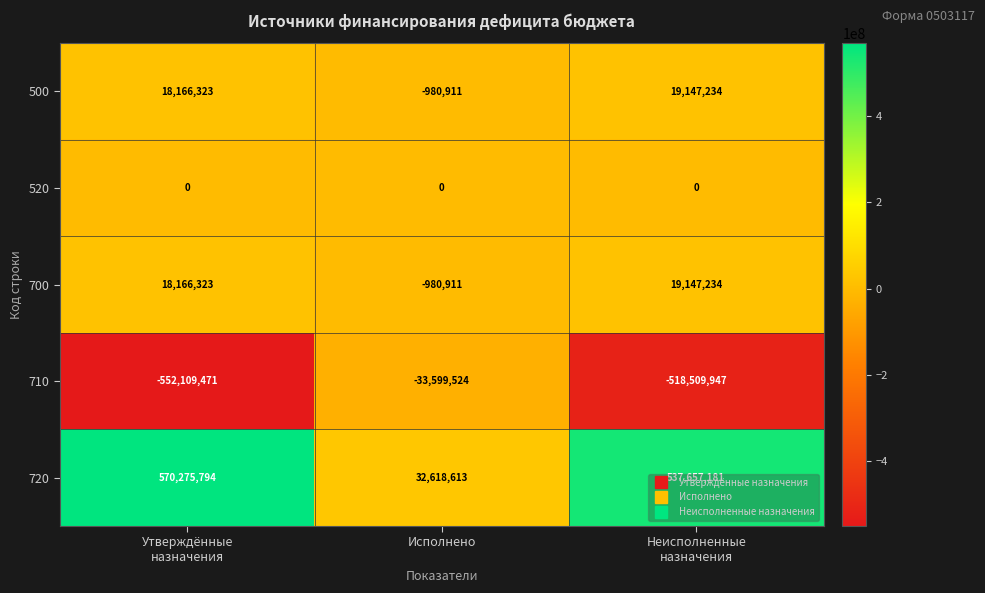

How many positive values does the 500 series have?

2